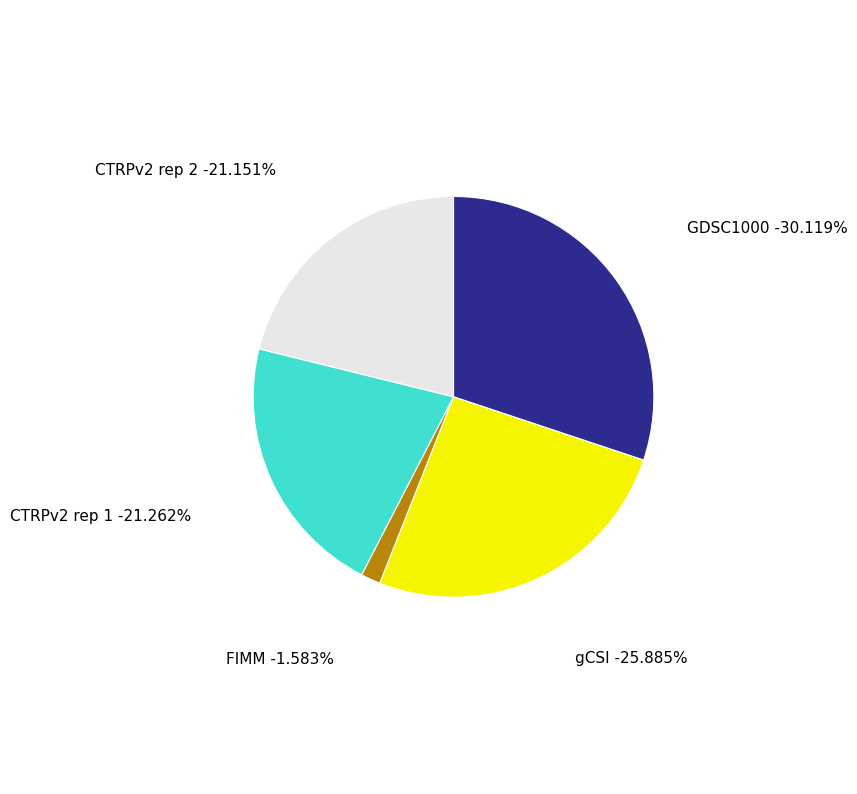

Between CTRPv2 rep 2 and CTRPv2 rep 1, which is larger?

CTRPv2 rep 1